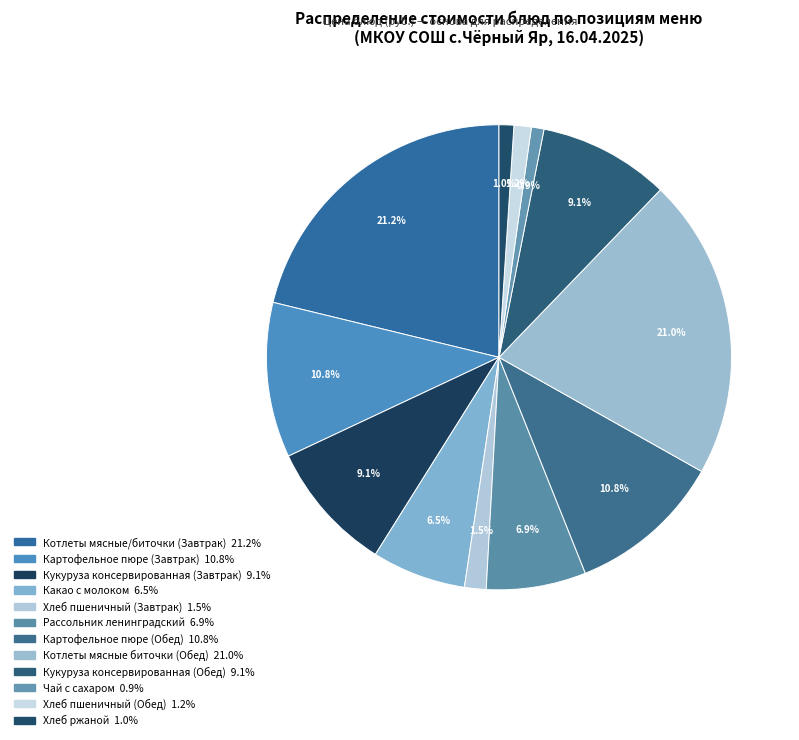

How many slices are in this pie chart?

12